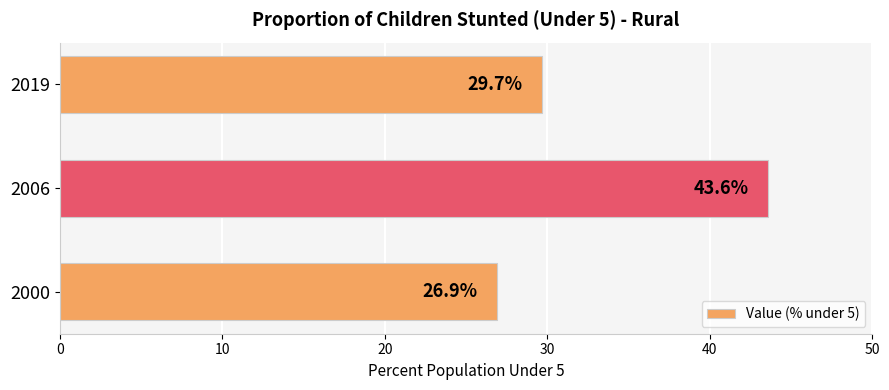

How many values are below 29?

1